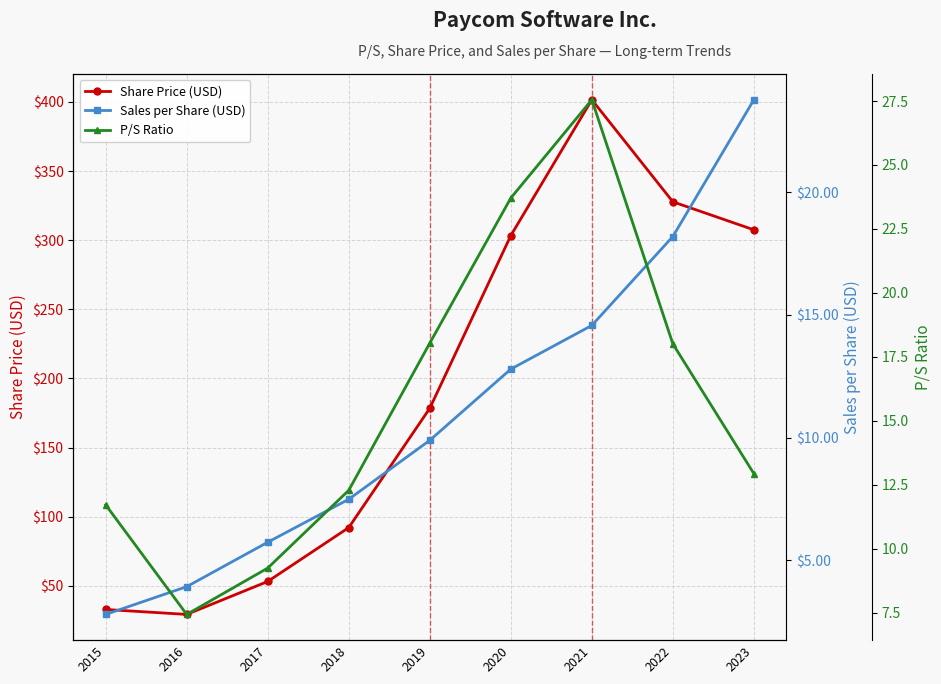

What is the value of the Share Price (USD) point at the 5th from the left?

178.4